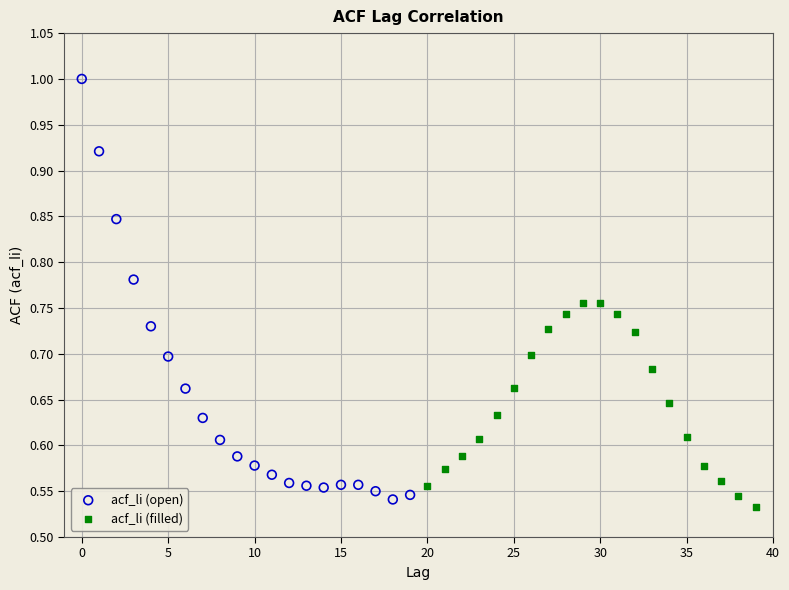

Which series contains the highest Y value?

acf_li (open)